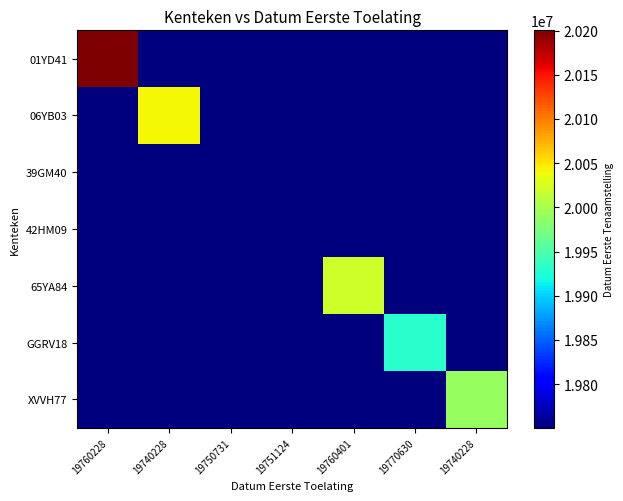

Reading right to left, list all the values displayed in this chart.

01YD41: 19740228=19750731	19770630=19750731	19760401=19750731	19751124=19750731	19750731=19750731	19740228=19750731	19760228=20200210
06YB03: 19740228=19750731	19770630=19750731	19760401=19750731	19751124=19750731	19750731=19750731	19740228=20041020	19760228=19750731
39GM40: 19740228=19750731	19770630=19750731	19760401=19750731	19751124=19750731	19750731=19750731	19740228=19750731	19760228=19750731
42HM09: 19740228=19750731	19770630=19750731	19760401=19750731	19751124=19751124	19750731=19750731	19740228=19750731	19760228=19750731
65YA84: 19740228=19750731	19770630=19750731	19760401=20020906	19751124=19750731	19750731=19750731	19740228=19750731	19760228=19750731
GGRV18: 19740228=19750731	19770630=19930401	19760401=19750731	19751124=19750731	19750731=19750731	19740228=19750731	19760228=19750731
XVVH77: 19740228=19990310	19770630=19750731	19760401=19750731	19751124=19750731	19750731=19750731	19740228=19750731	19760228=19750731